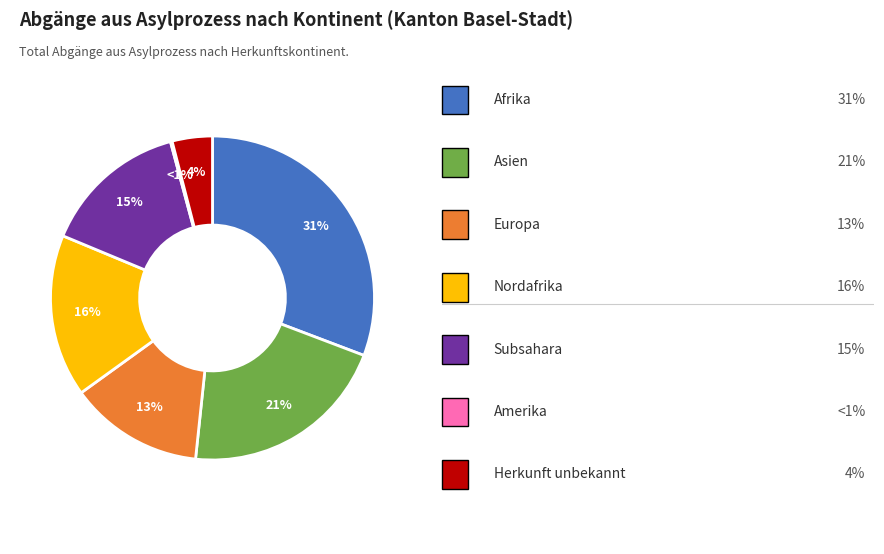

Is the sum of Herkunft unbekannt and Asien greater than half?

No